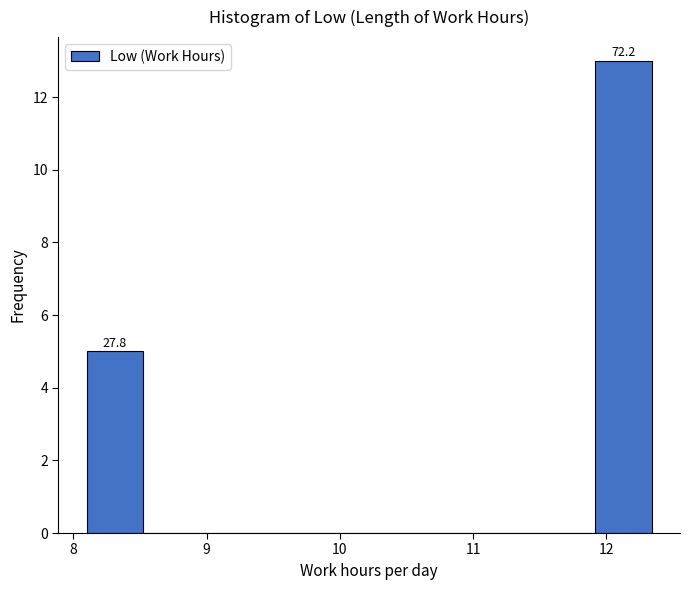

Over which range of the x-axis is the bar tallest?

11.9 to 12.3